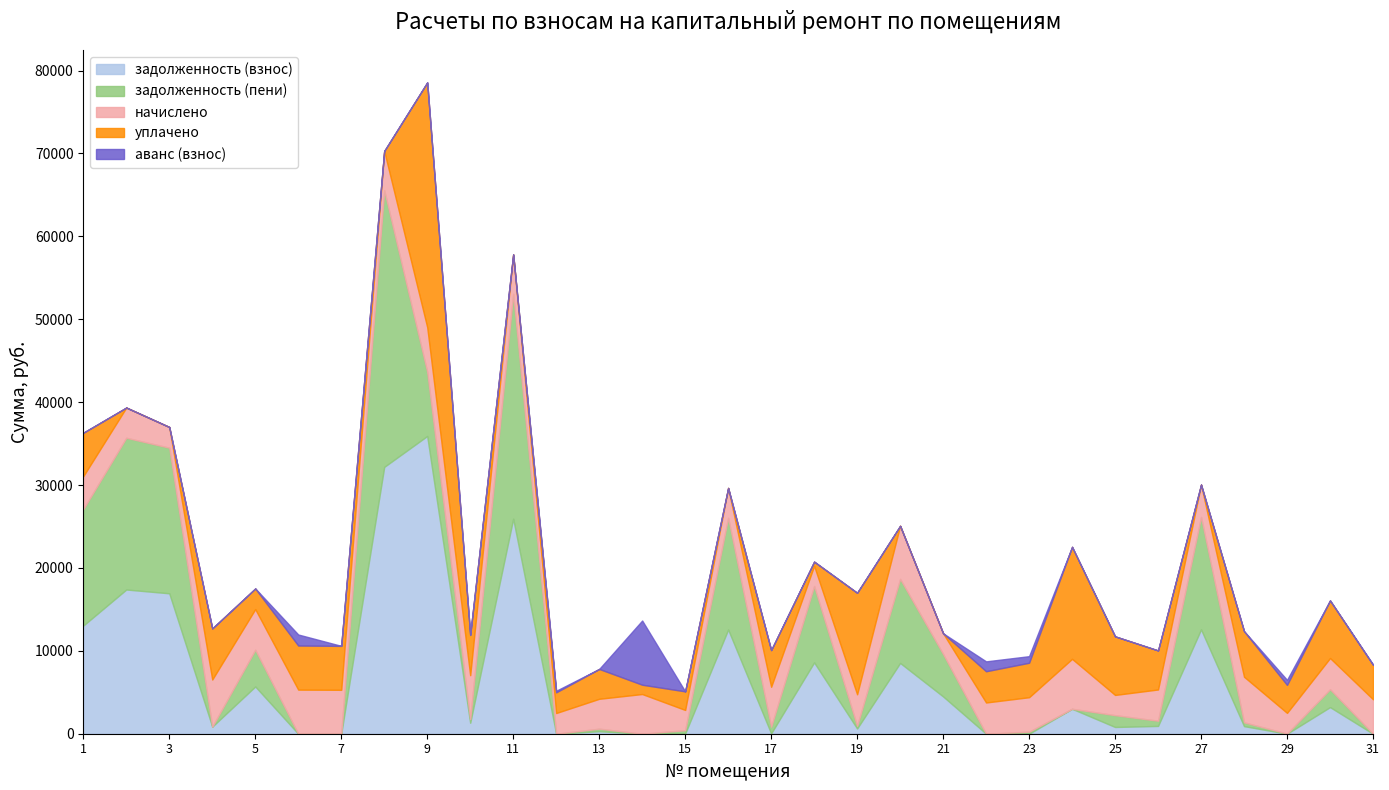

Reading left to right, what are all the values shown in this chart?

задолженность (взнос): 1=13047.9	2=17396.1	3=16940.2	4=854.8	5=5700.0	6=0.0	7=0.0	8=32186.4	9=35916.4	10=1324.0	11=25939.2	12=0.0	13=303.4	14=0.0	15=20.1	16=12572.0	17=39.8	18=8604.4	19=634.4	20=8538.4	21=4497.5	22=0.0	23=0.0	24=3010.8	25=813.8	26=941.9	27=12588.6	28=916.5	29=0.0	30=3210.6	31=0.0
задолженность (пени): 1=14042.4	2=18306.7	3=17564.2	4=0.0	5=4434.6	6=0.0	7=0.0	8=33372.0	9=7748.3	10=441.4	11=27126.7	12=0.0	13=306.5	14=0.0	15=406.9	16=13472.9	17=803.9	18=9214.7	19=317.2	20=10139.4	21=5121.5	22=0.0	23=246.7	24=0.0	25=1424.2	26=627.9	27=13563.6	28=458.2	29=17.9	30=2152.4	31=0.0
начислено: 1=3978.0	2=3642.6	3=2496.0	4=5686.2	5=4898.4	6=5319.6	7=5296.2	8=4742.4	9=5389.8	10=5296.2	11=4750.2	12=2496.0	13=3603.6	14=4789.2	15=2441.4	16=3603.6	17=4820.4	18=2441.4	19=3806.4	20=6403.8	21=2496.0	22=3767.4	23=4157.4	24=6021.6	25=2441.4	26=3767.4	27=3900.0	28=5499.0	29=2496.0	30=3767.4	31=4157.4
уплачено: 1=5241.2	2=0.0	3=0.0	4=6162.6	5=2490.0	6=5319.5	7=5300.1	8=0.0	9=29515.6	10=4854.9	11=0.0	12=2496.0	13=3599.6	14=1122.1	15=2241.4	16=0.0	17=4425.0	18=500.0	19=12244.2	20=0.0	21=0.0	22=3768.0	23=4158.0	24=13513.9	25=7066.6	26=4709.2	27=0.0	28=5499.0	29=3377.2	30=6950.0	31=4150.0
аванс (взнос): 1=0.0	2=0.0	3=0.0	4=0.0	5=0.0	6=1329.9	7=3.9	8=0.0	9=0.0	10=0.0	11=0.0	12=192.0	13=0.0	14=7743.4	15=0.0	16=0.0	17=0.0	18=0.0	19=0.0	20=0.0	21=0.0	22=1192.4	23=792.6	24=0.0	25=0.0	26=0.0	27=0.0	28=0.0	29=606.1	30=0.0	31=54.9